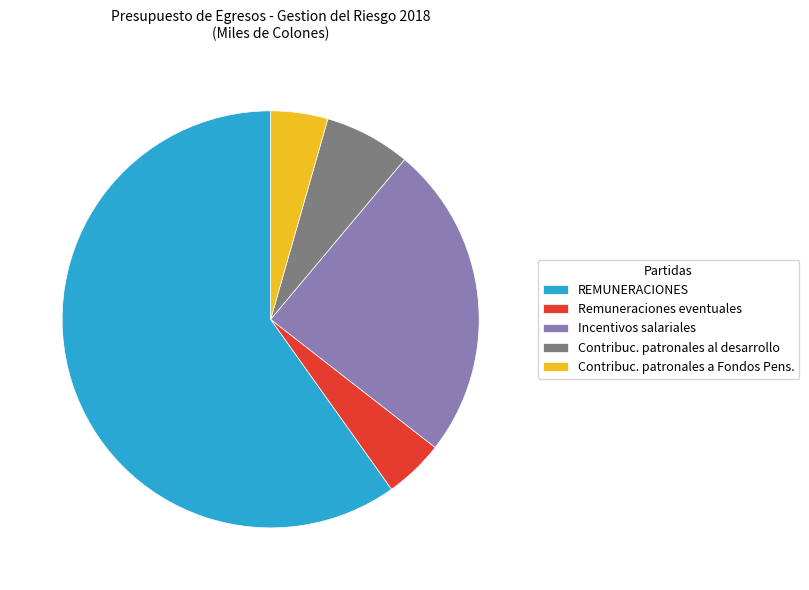

True or false: Remuneraciones eventuales accounts for 5% of the total.

True